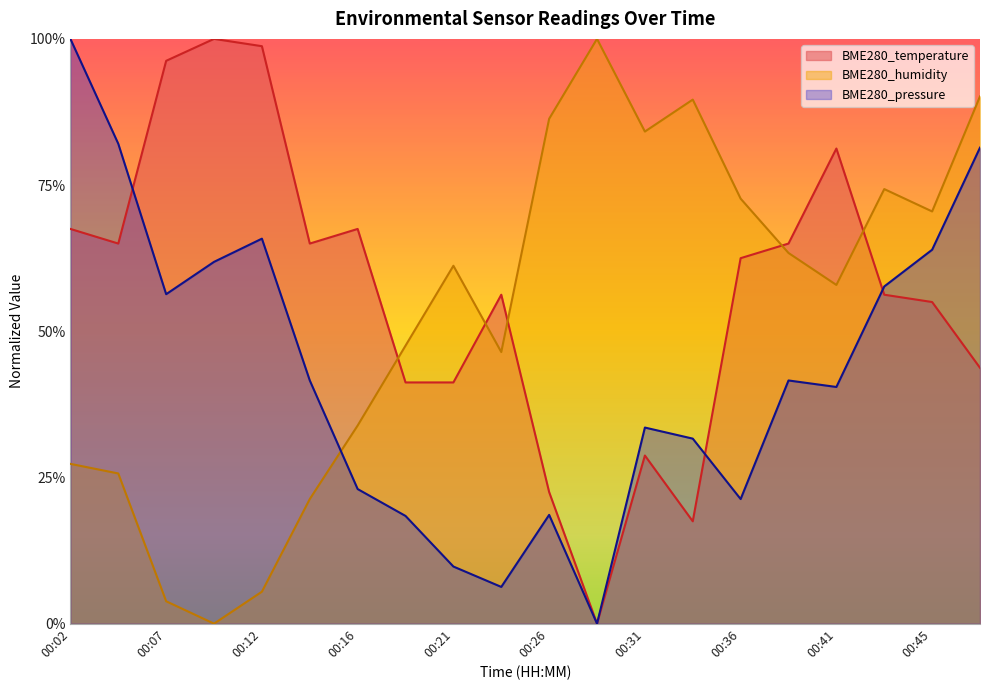

The value of BME280_temperature at 00:26 is 0.4. True or false?

False